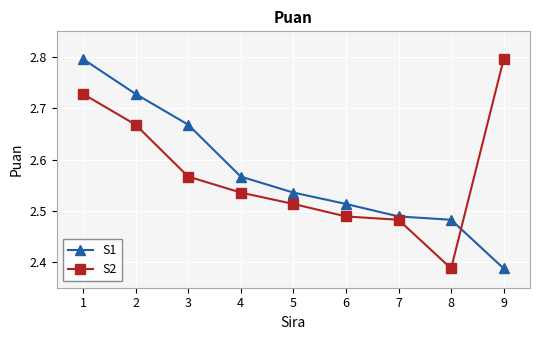

What is the difference between the maximum and minimum values in the S2 series?

0.4